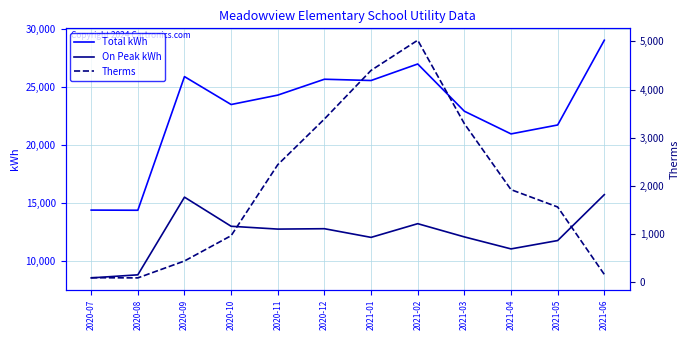

In Therms, how many points are lower than both neighbors (excluding endpoints)?

1